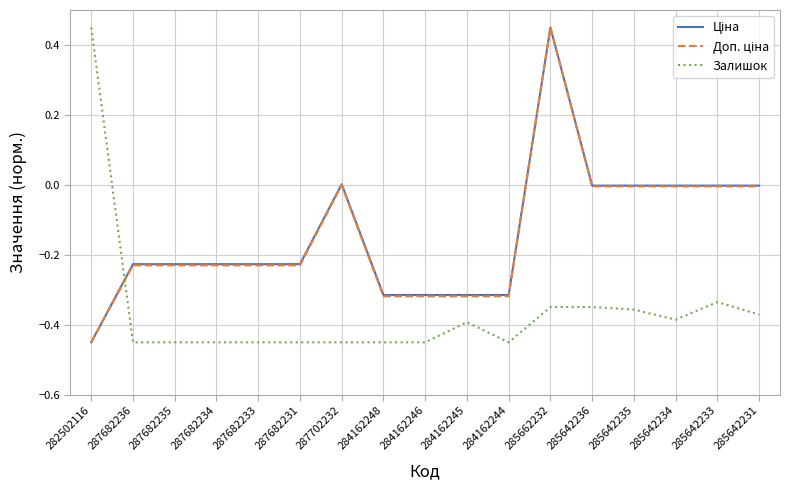

What is the total value across all series at 285662232?

0.6